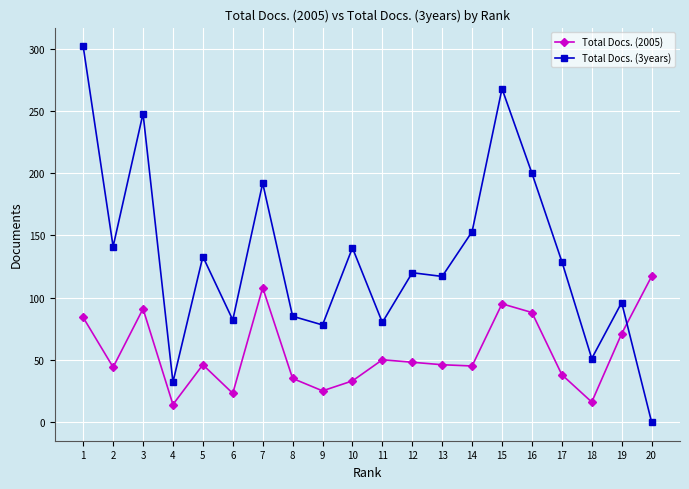

Which series changed the most between 2 and 19?

Total Docs. (3years)